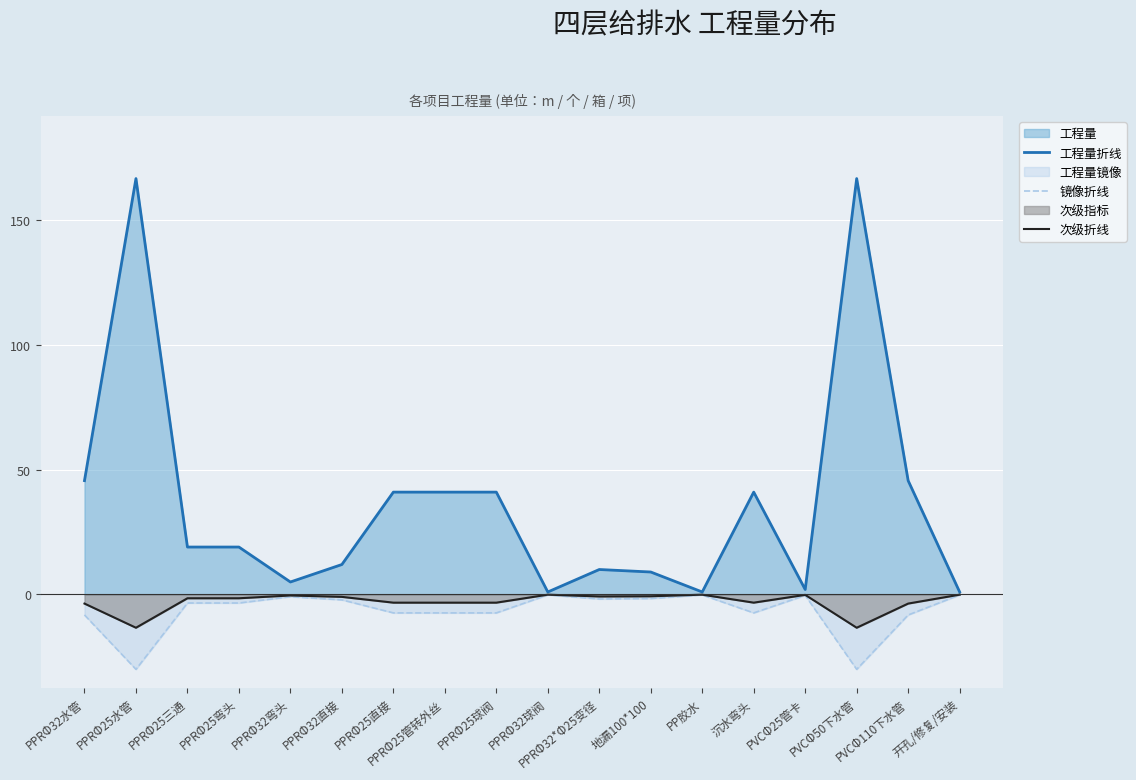

True or false: 工程量折线 and 次级折线 intersect in this chart.

False